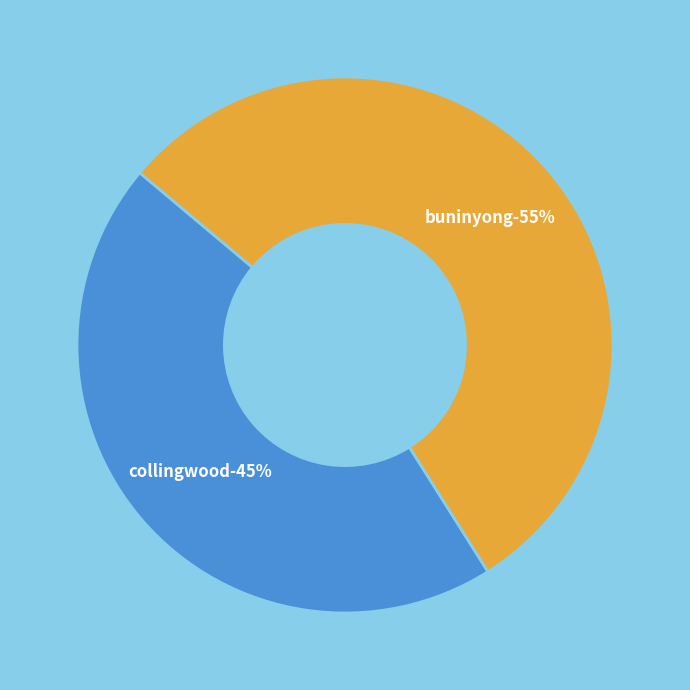

To the nearest percent, what is the difference between the Buninyong Shire Hall and Court House and Collingwood Town Hall slice percentages?

10%